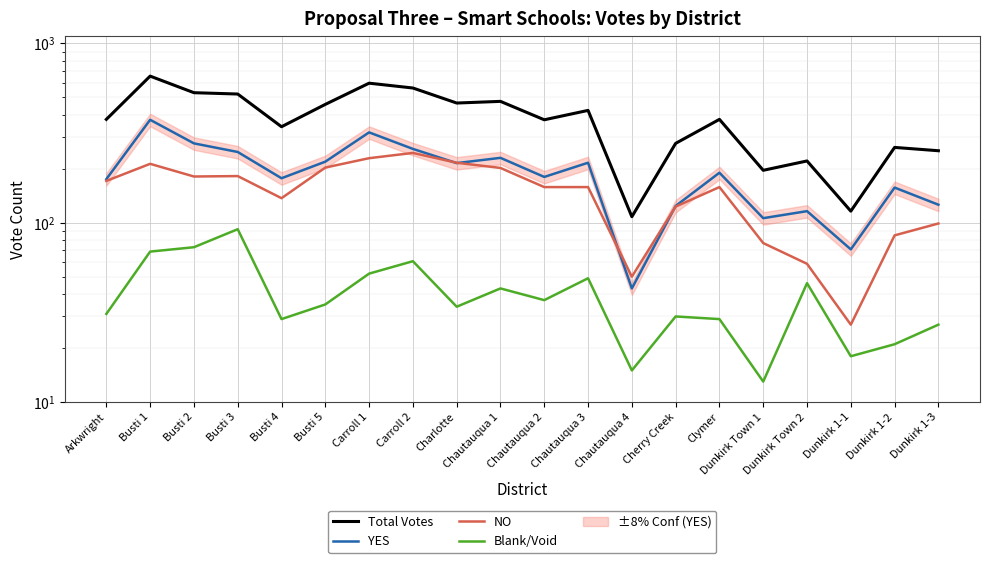

The value of Total Votes at Busti 3 is 863. True or false?

False